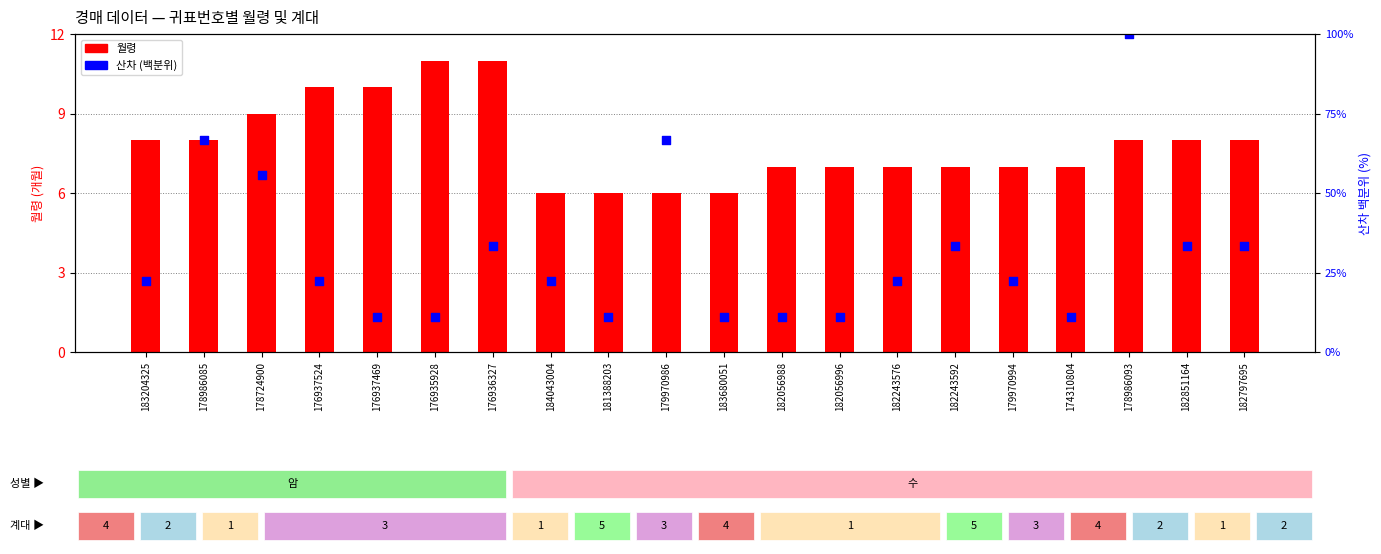

Which series contains the lowest Y value?

월령